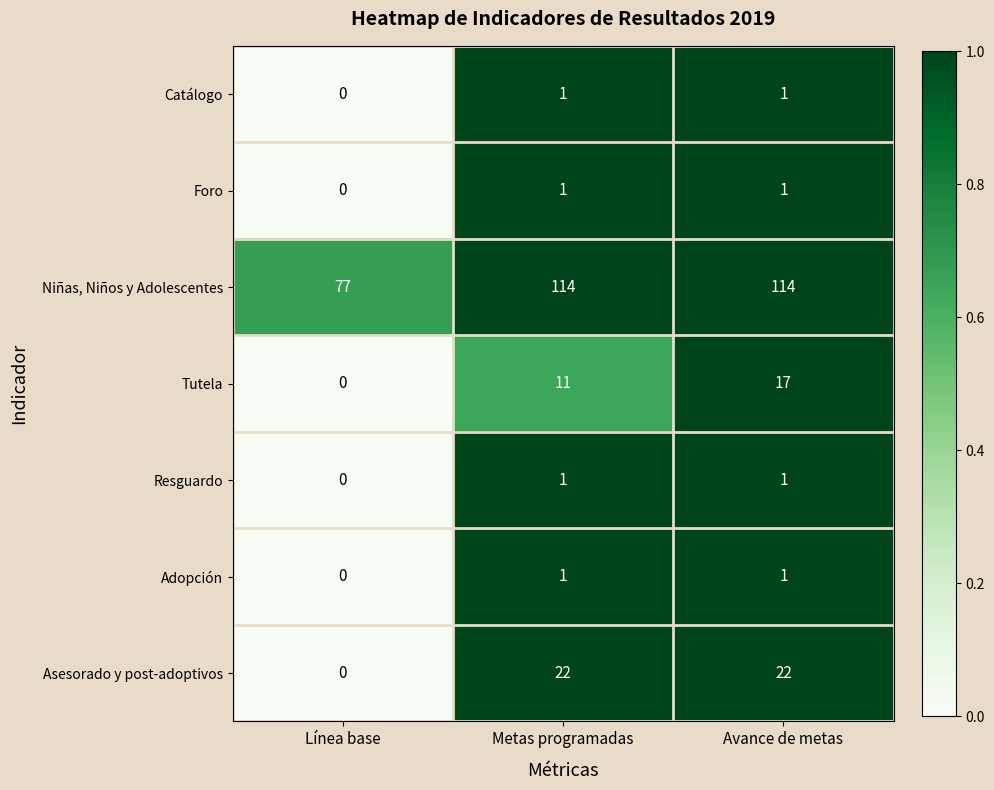

What is the greatest value displayed?

114